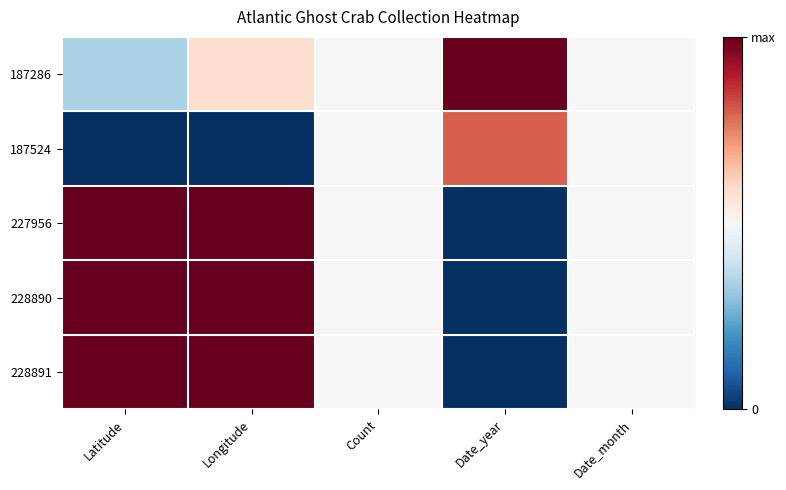

Which series has the widest spread of values?

227956